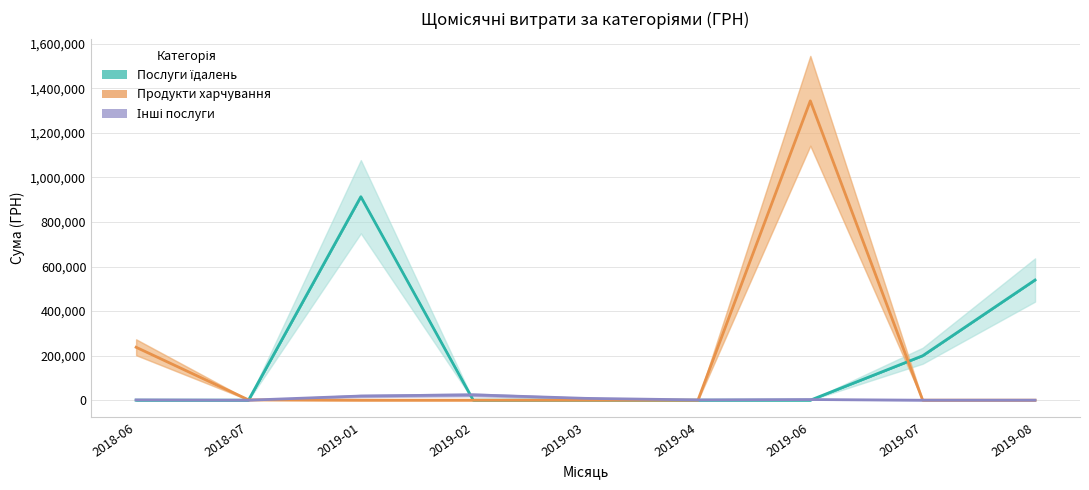

List the labels in order of Інші послуги value, smallest first.

2018-07, 2019-07, 2019-08, 2019-04, 2018-06, 2019-06, 2019-03, 2019-01, 2019-02